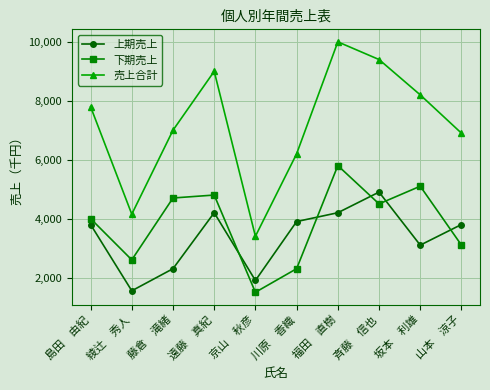

Is this an area chart (filled region under the line)?

No